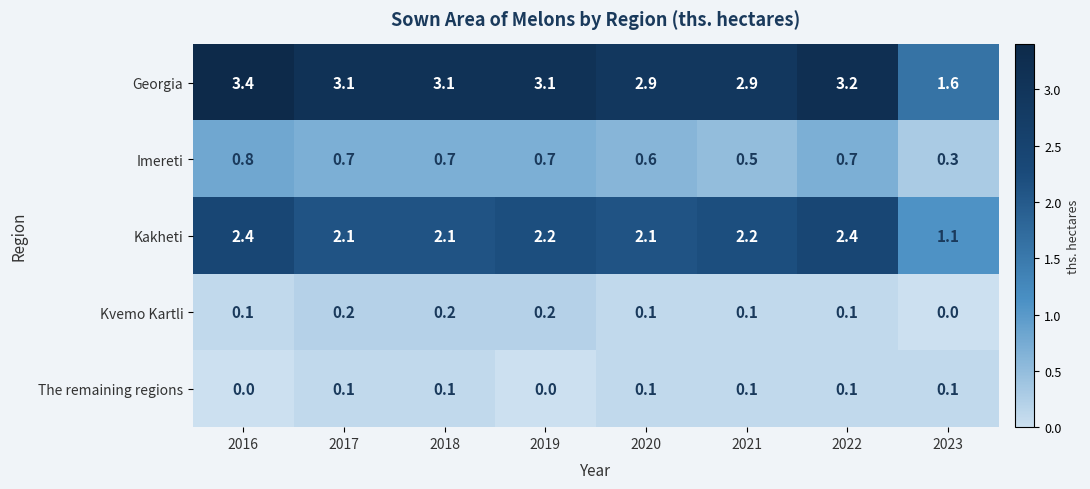

The value of Kvemo Kartli at 2016 is 0.1. True or false?

True